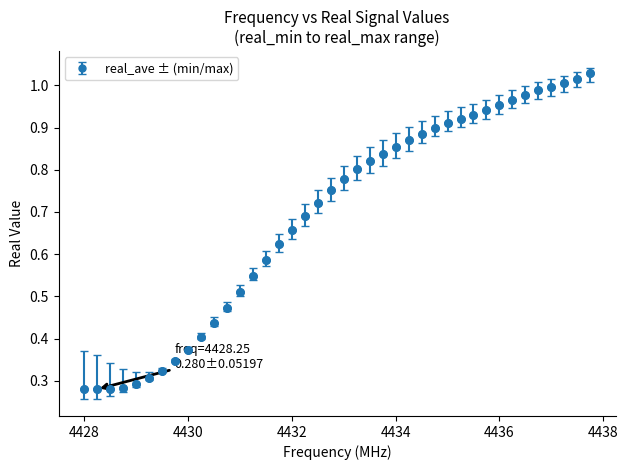

What is the sum of all values?

27.6